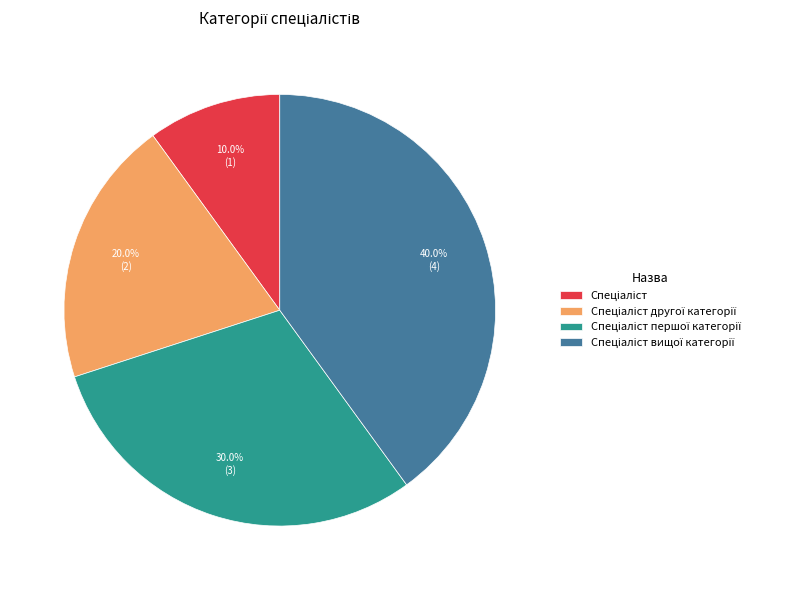

Is there any slice that represents more than half of the pie?

No